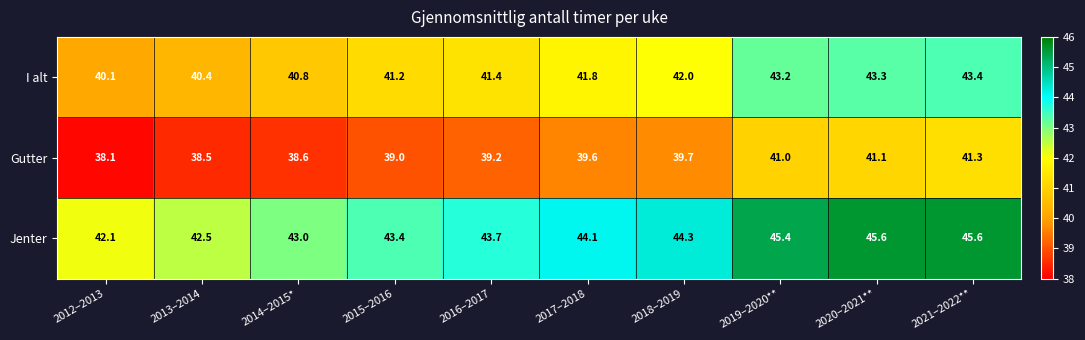

The value of Jenter at 2019–2020** is 78.0. True or false?

False